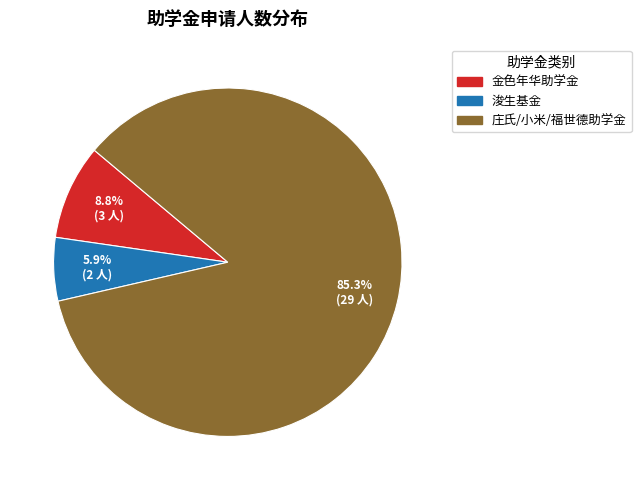

Between 庄氏/小米/福世德助学金 and 浚生基金, which is larger?

庄氏/小米/福世德助学金